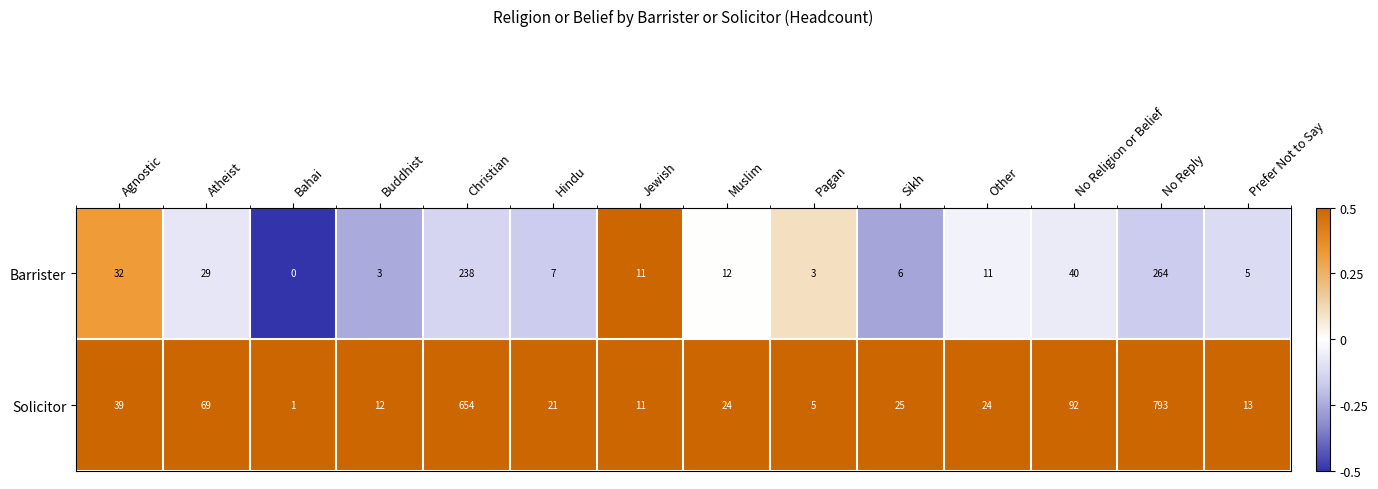

What is the difference between the highest and lowest values at Agnostic?

7